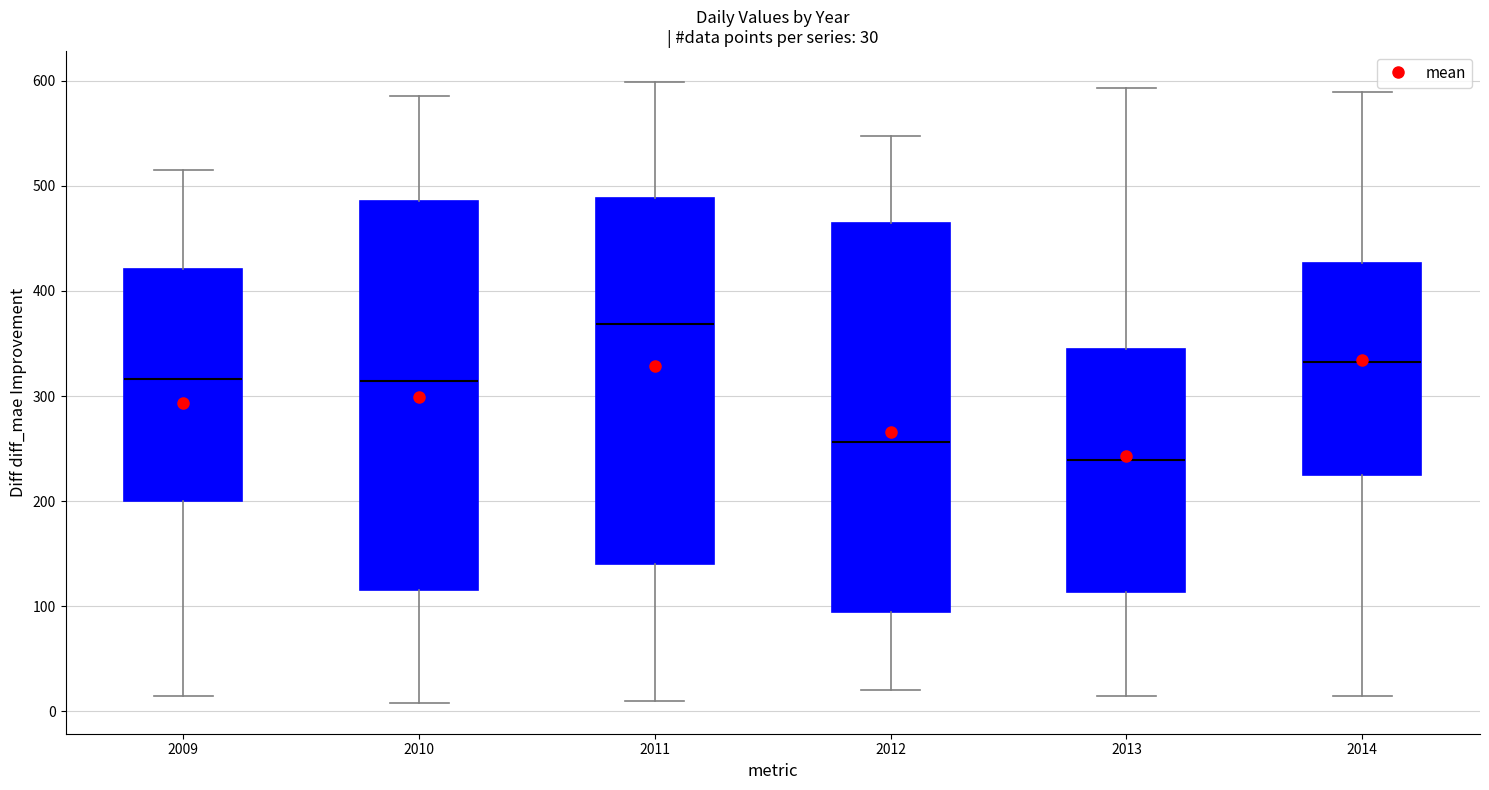

Which box has the highest median line?

2011